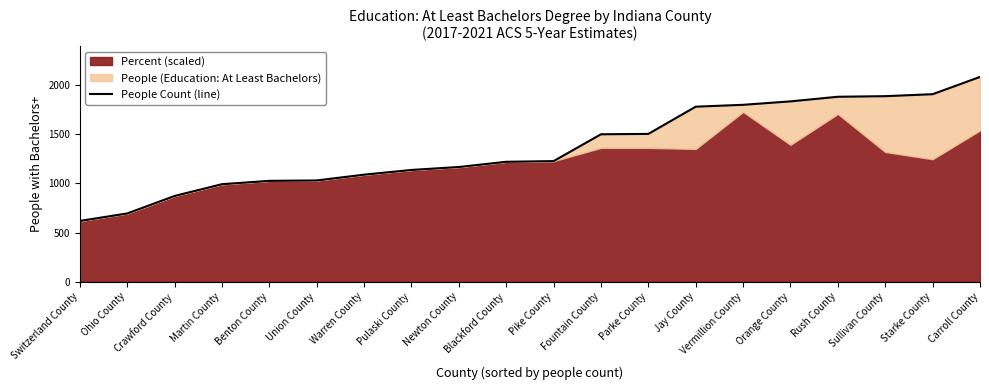

The value at Sullivan County is 1888. True or false?

True